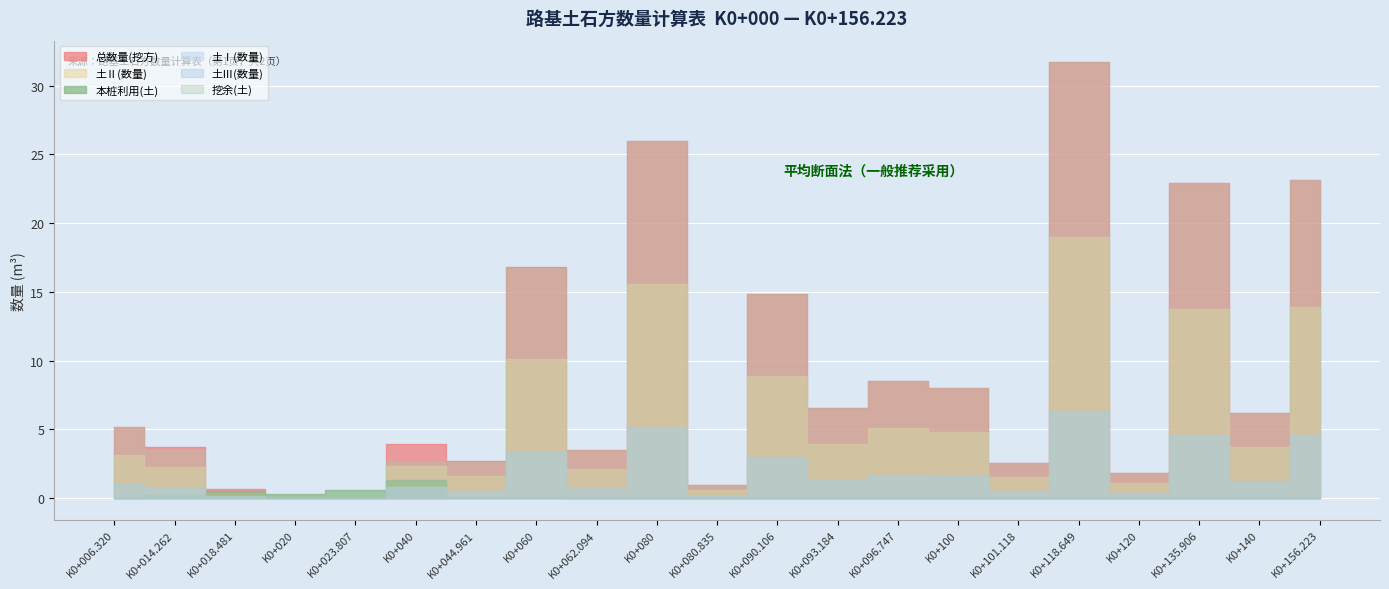

What is the average value of the 土Ⅰ(数量) series?

1.8